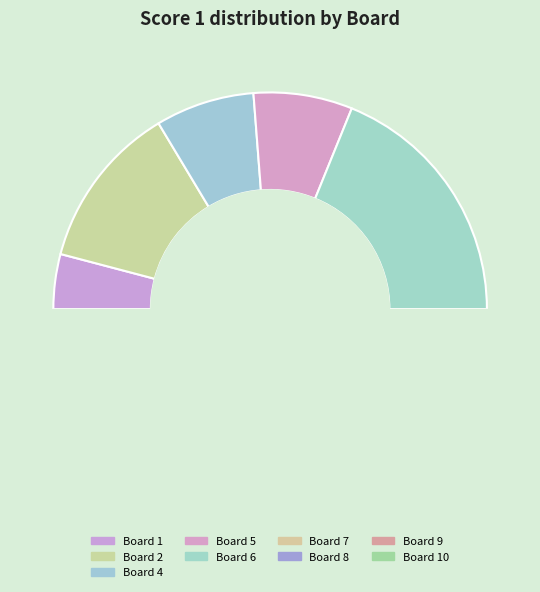

Does 2 account for over 50% of the chart?

No